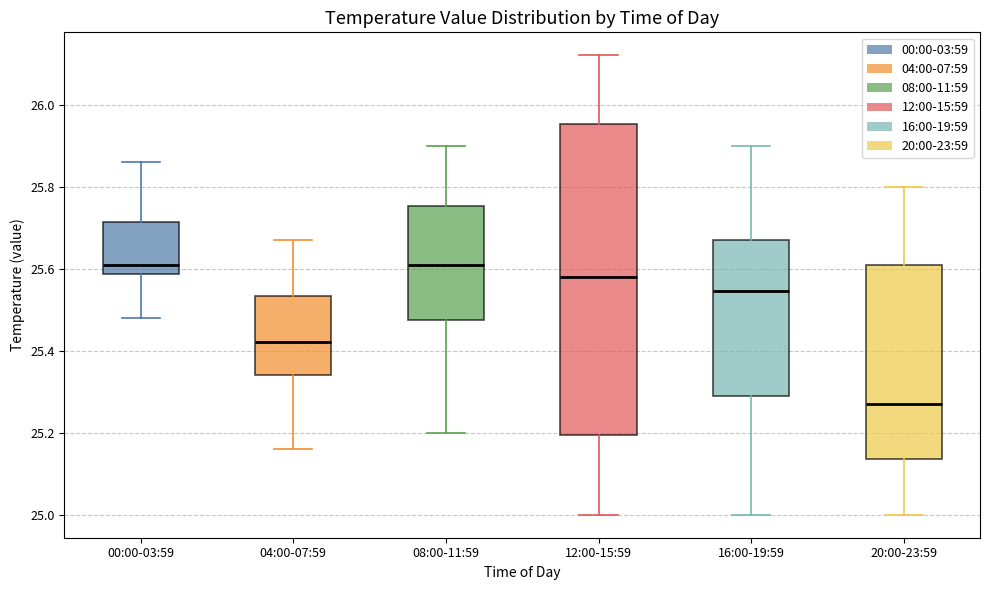

Where is the upper edge of the box for 00:00-03:59 on the y-axis? The values are not printed on the chart, so give them approximately, as read against the axis.

25.72